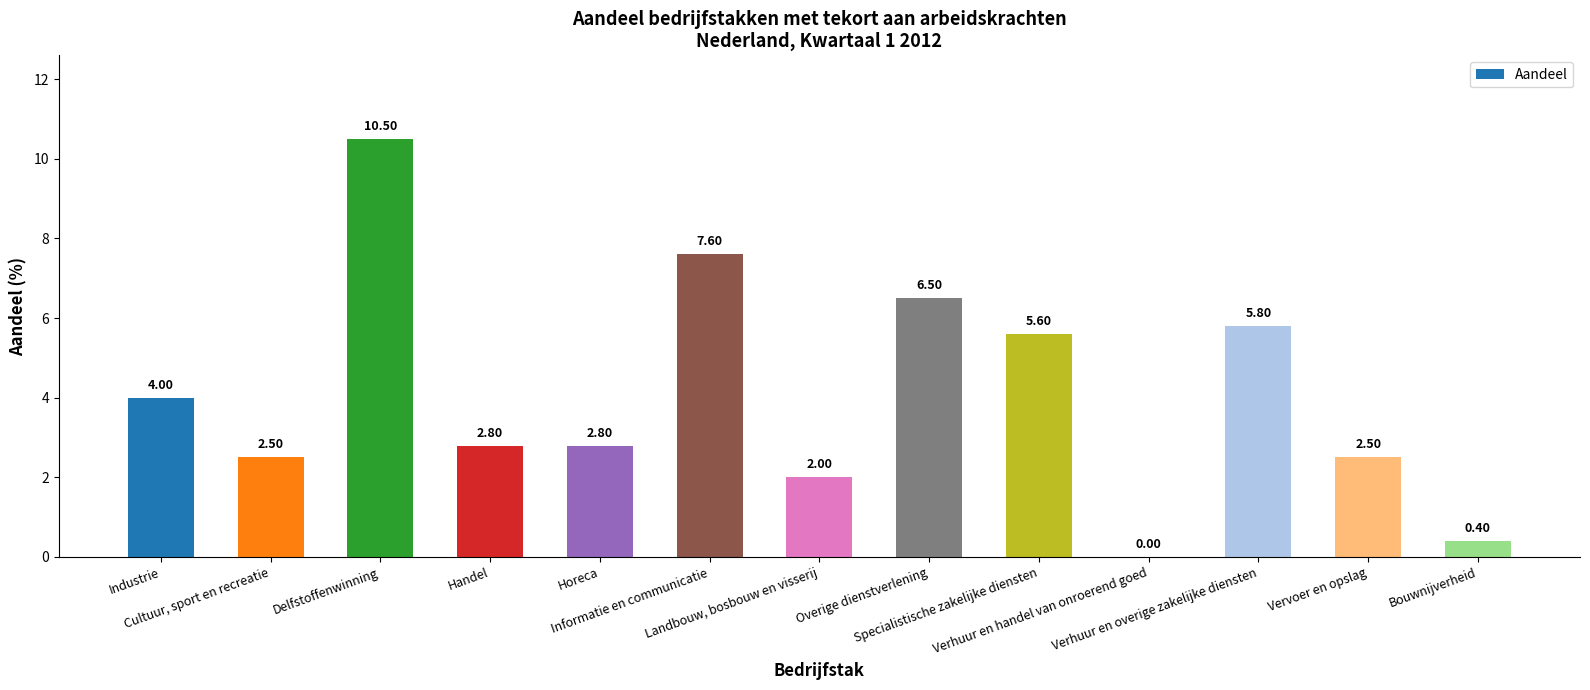

Where does the data first go above 2?

Industrie